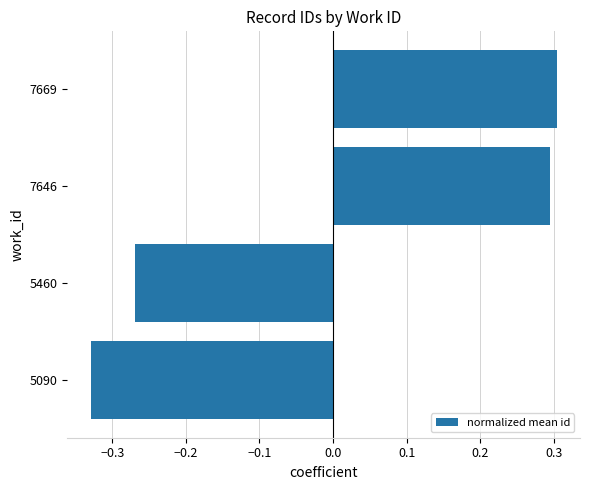

At which label is the value closest to 0?

5460